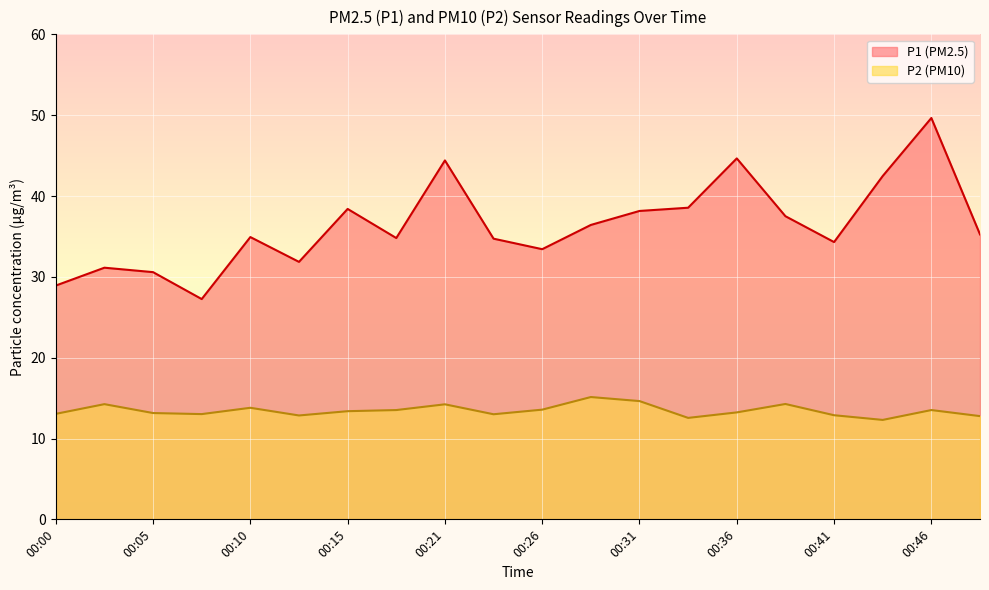

What is the value of the P2 point at the 7th from the left?

13.4